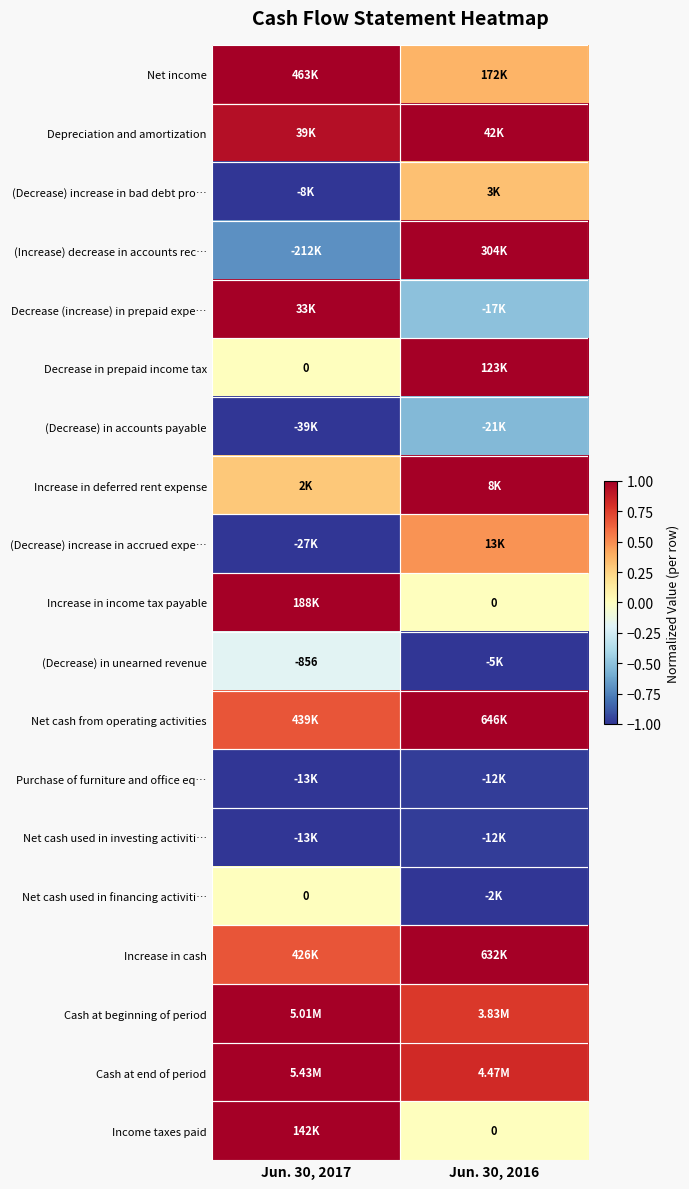

At which label does Purchase of furniture and office eq… reach its minimum?

Jun. 30, 2017